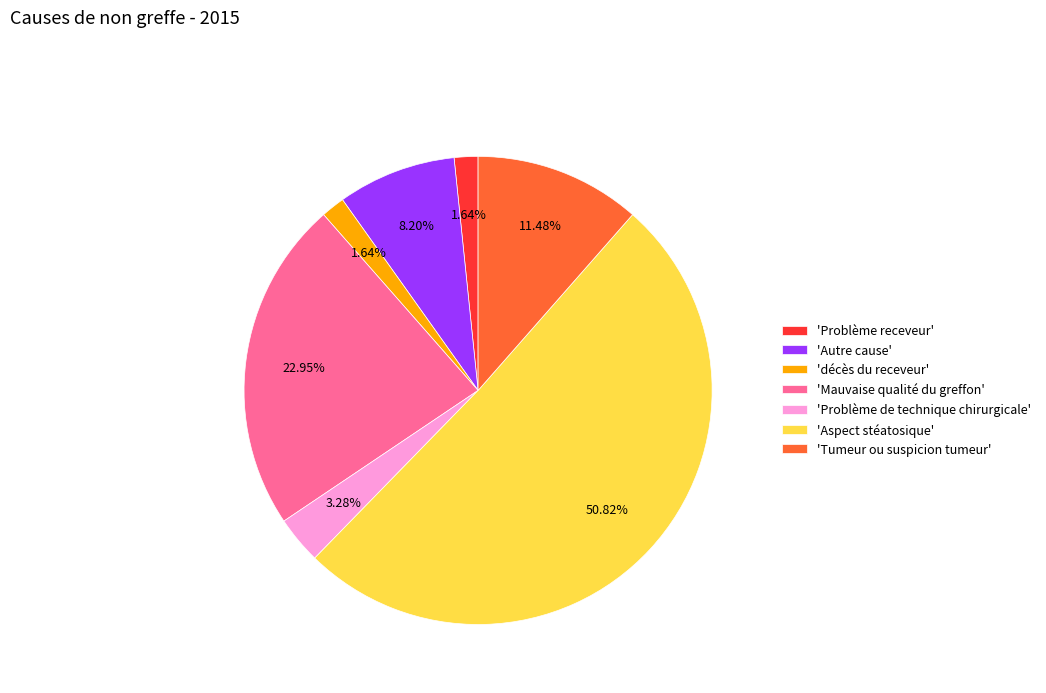

What is the ratio of the value at 'Aspect stéatosique' to the value at 'Problème receveur'?

31.0